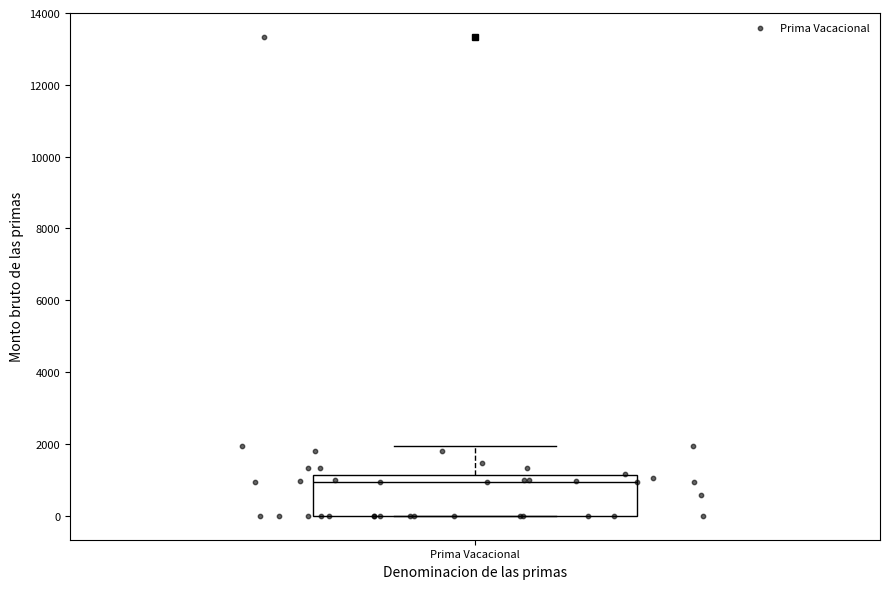

Transcribe this box plot: give where the median line is, the range the box spans, and where the two whiskers end, as read against the y-axis. The values are not printed on the chart, so give them approximately, as read against the axis.

median 1000, box 0 to 1200, whiskers 0 to 2000